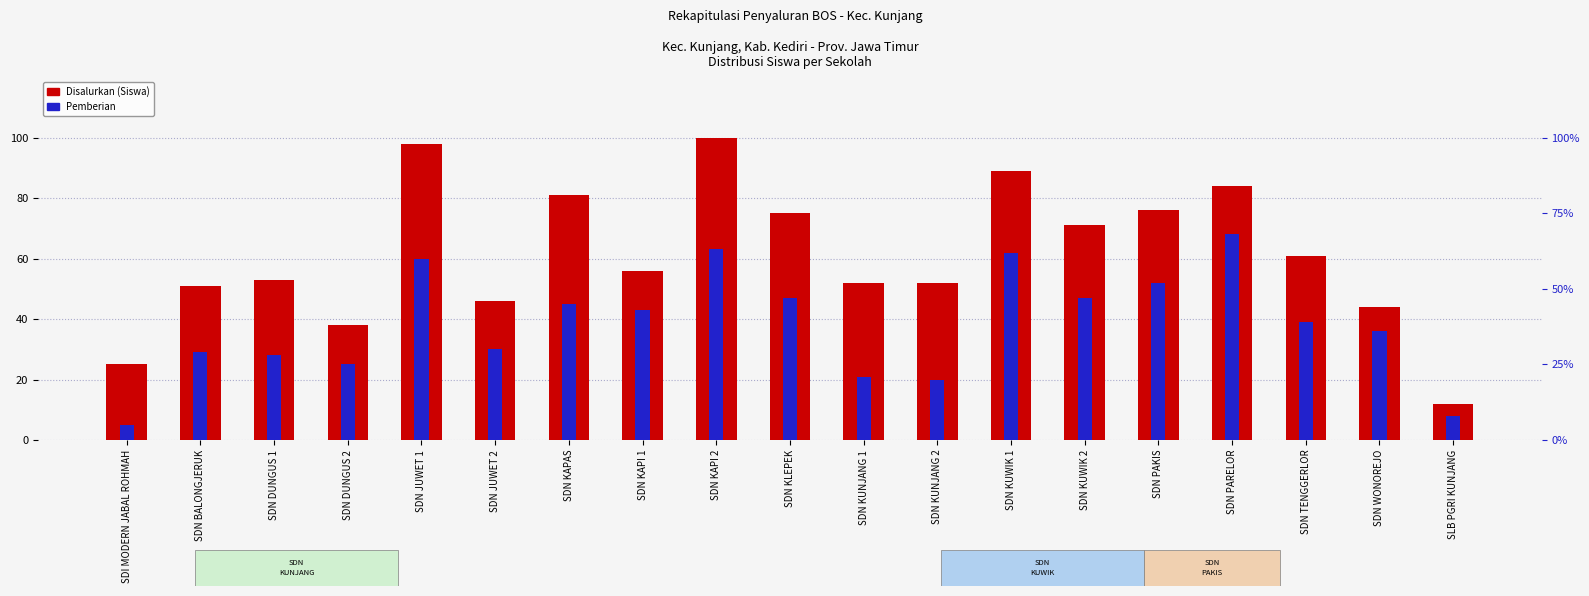

What is the label of the 19th bar from the right?

SDI MODERN JABAL ROHMAH